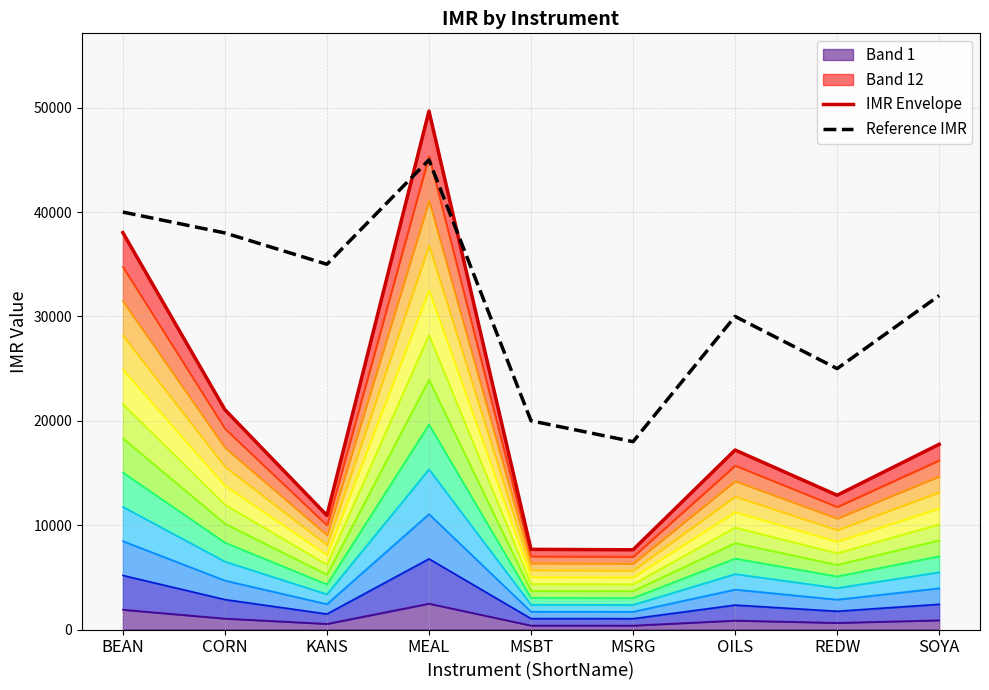

What is the label of the 9th point from the right?

BEAN